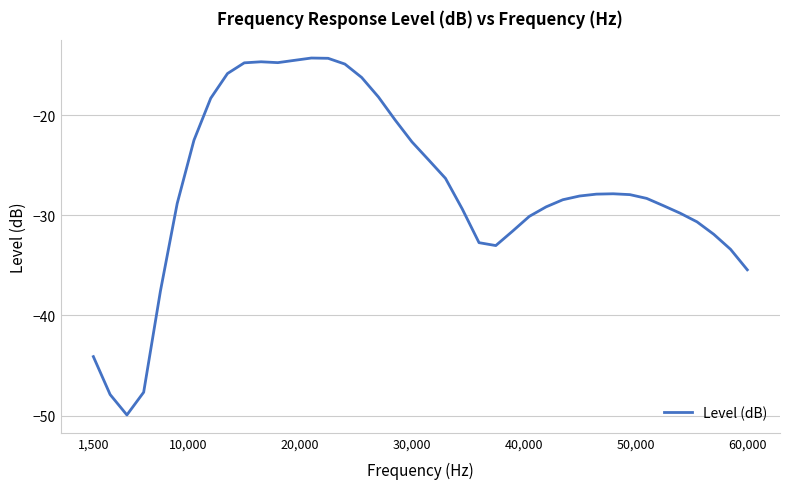

What is the smallest value displayed?

-49.9